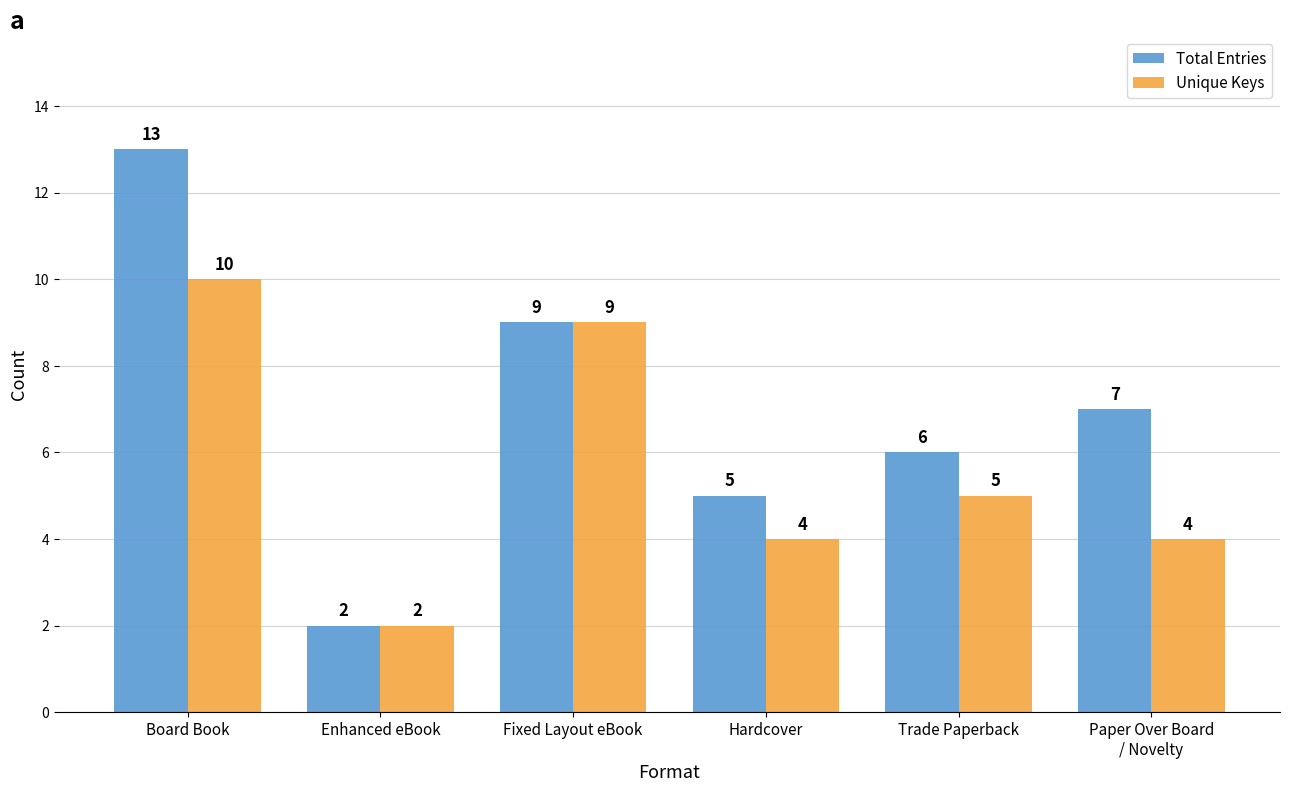

What is the difference between the maximum and minimum values in the Total Entries series?

11